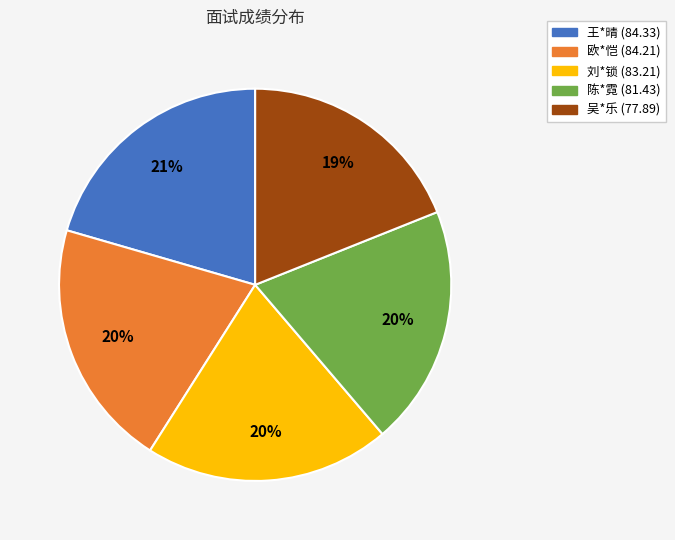

Count the number of slices in the pie.

5